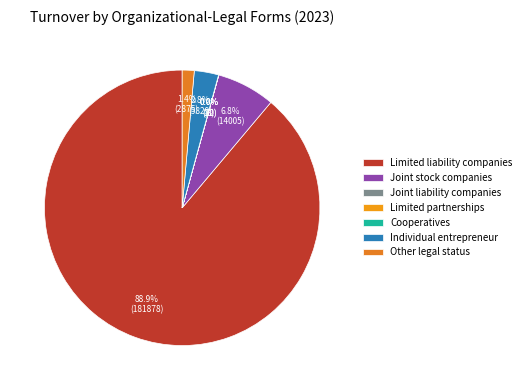

Which has a higher value, Limited liability companies or Individual entrepreneur?

Limited liability companies